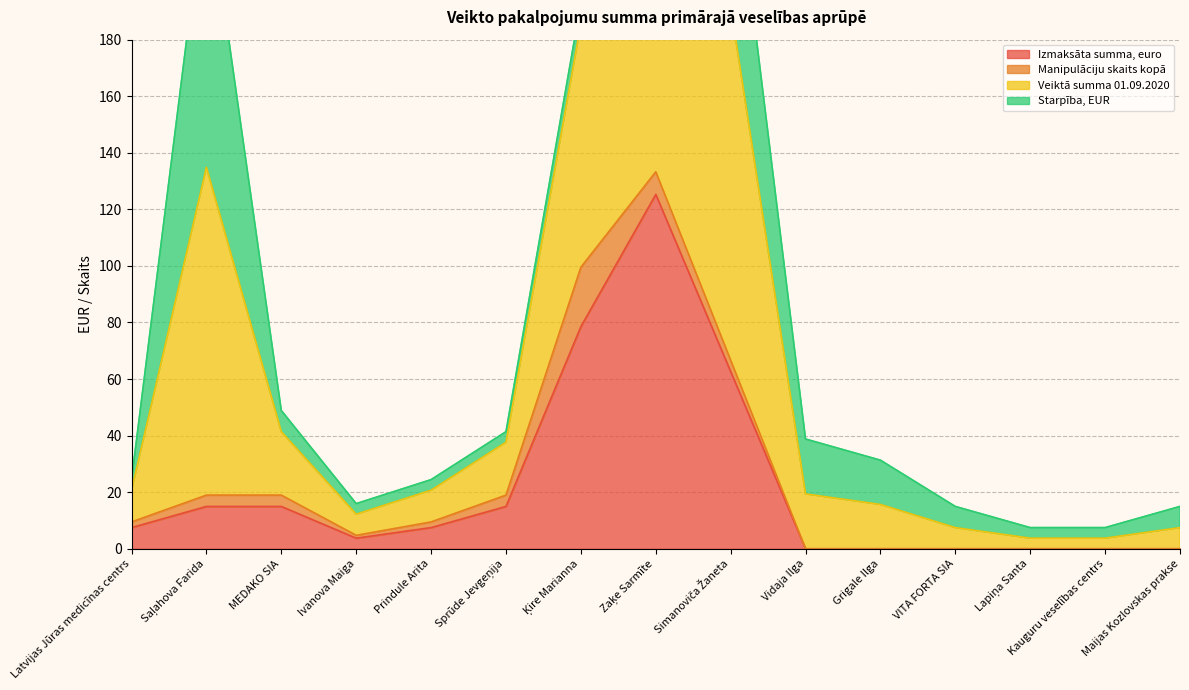

Read the Izmaksāta summa, euro value at Ivanova Maiga.

3.7